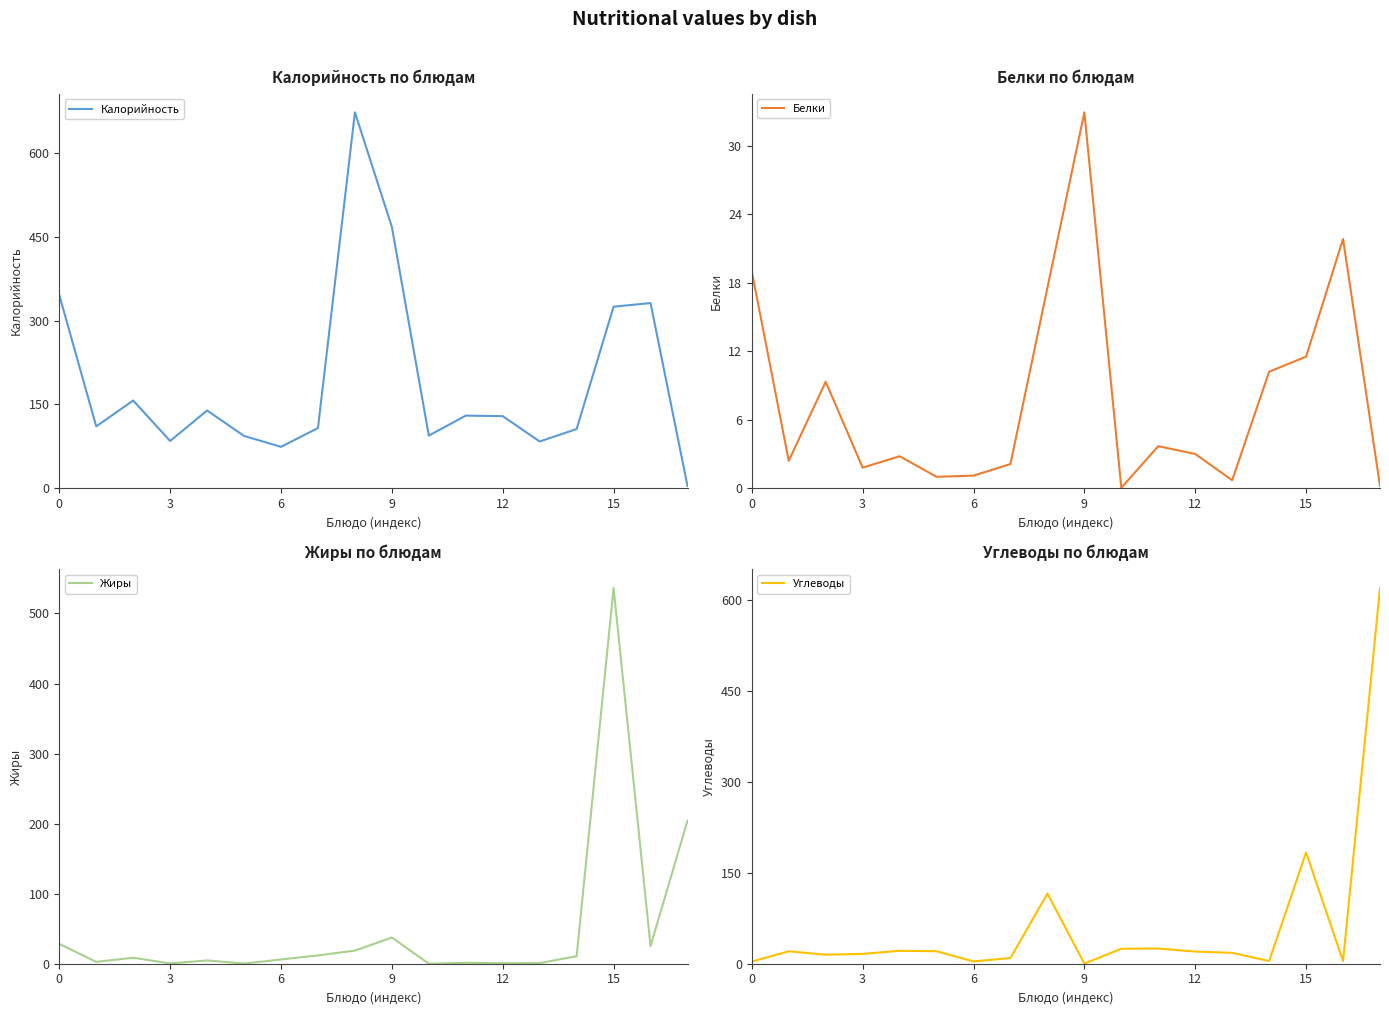

How many categories are shown in the chart?

18